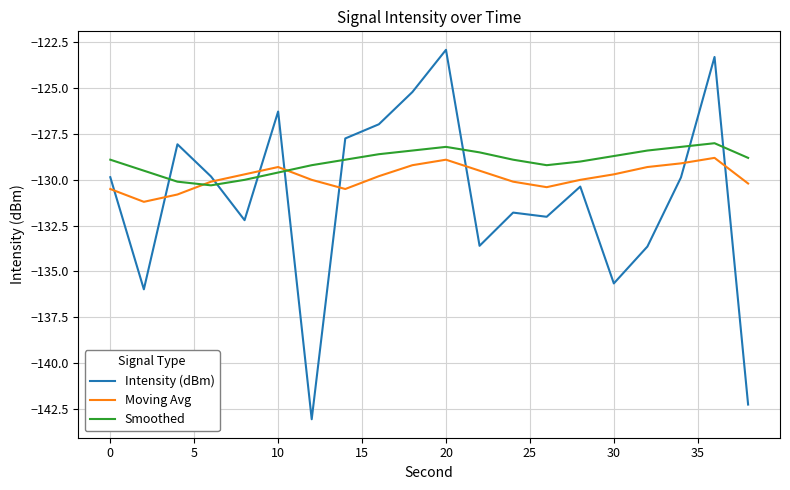

List the series in order of their overall mean, highest first.

Smoothed, Moving Avg, Intensity (dBm)